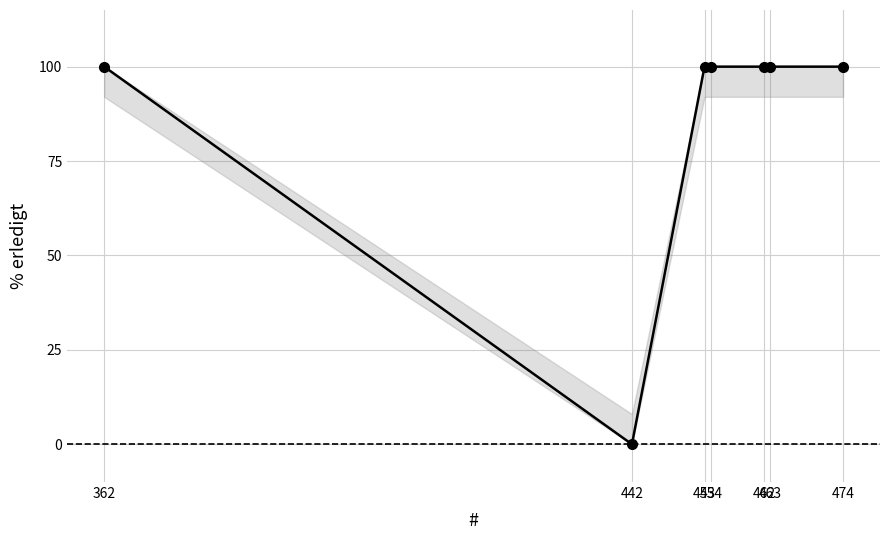

Read the value at 462.

100